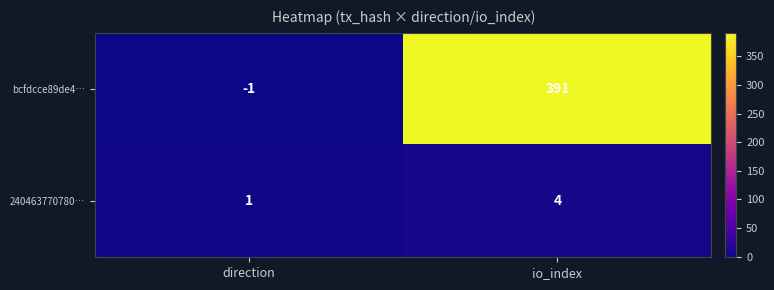

True or false: 240463770780… has a value of 1 at direction.

True